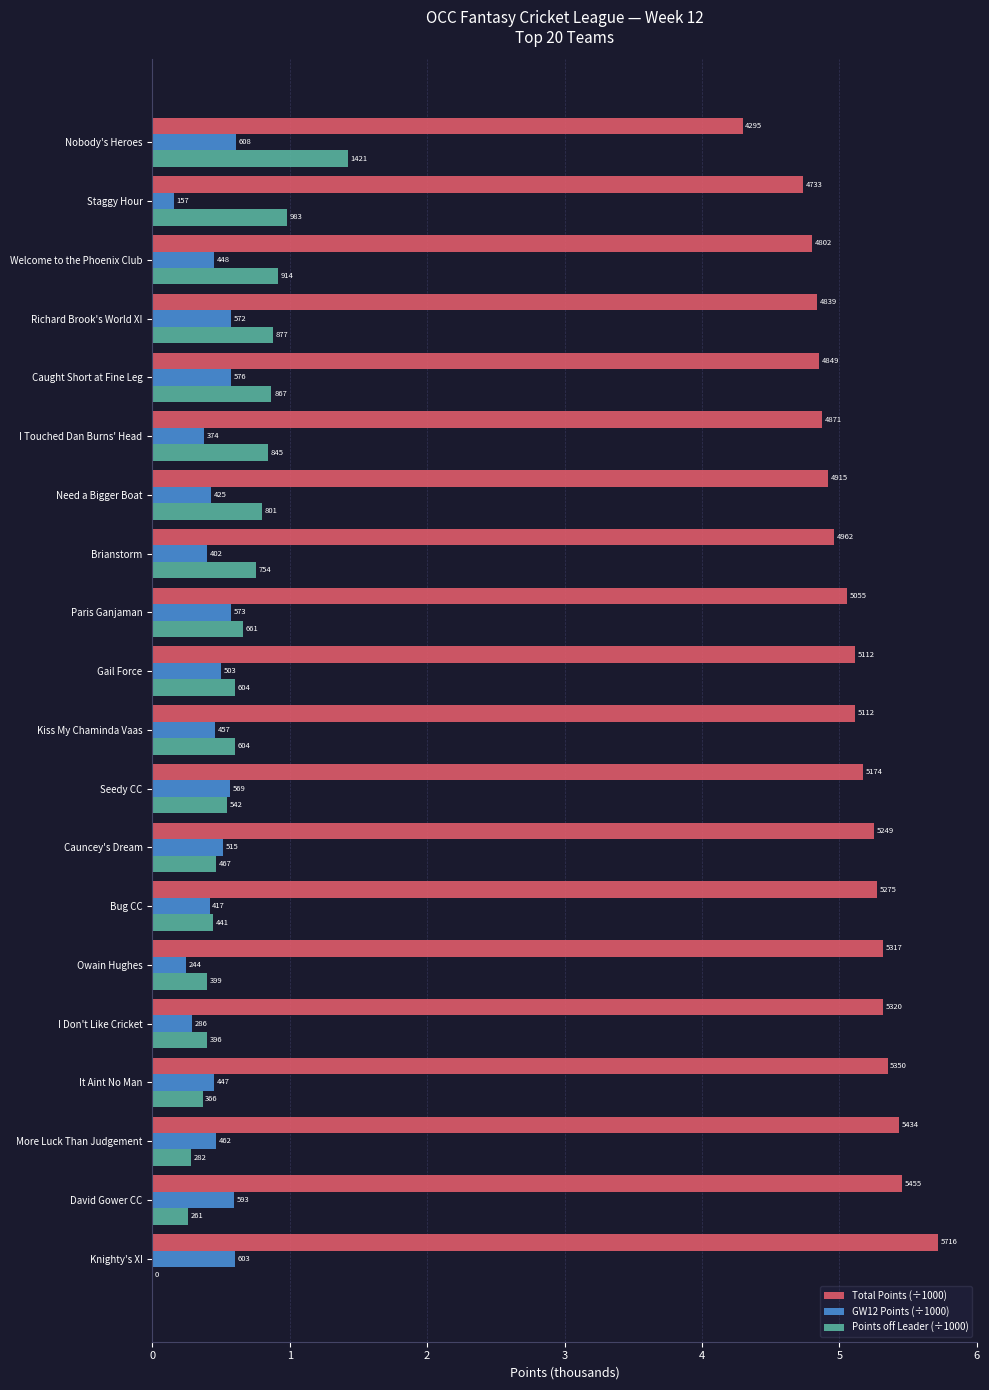

What is the minimum value for Total Points (÷1000)?

4.3